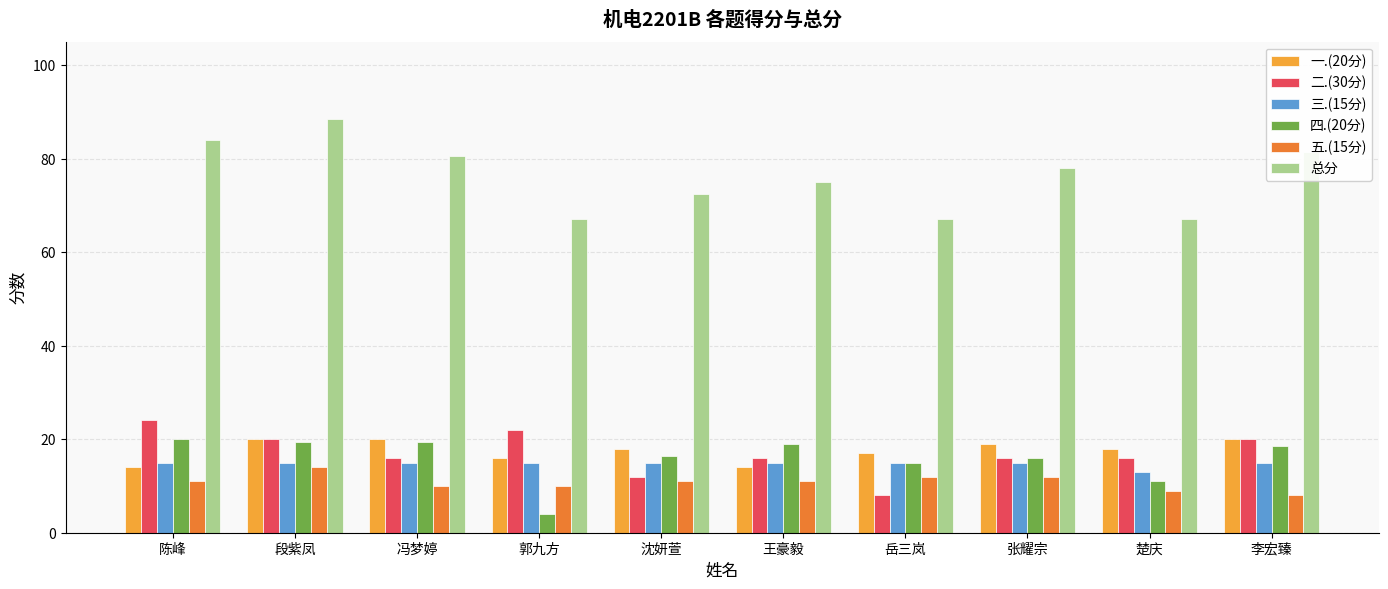

The value of 四.(20分) at 段紫凤 is 19.5. True or false?

True